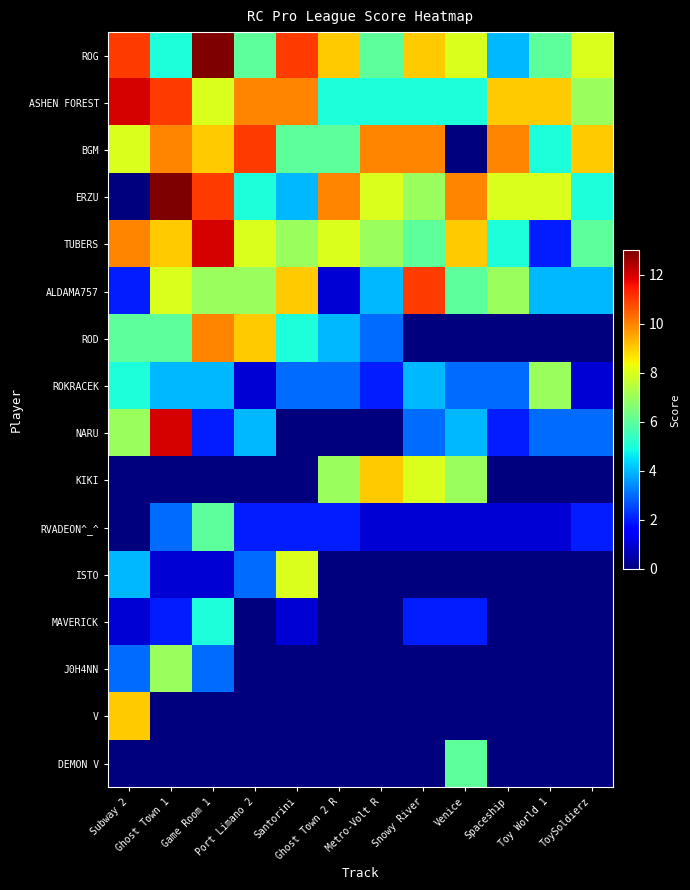

How many data points does each series have?

12